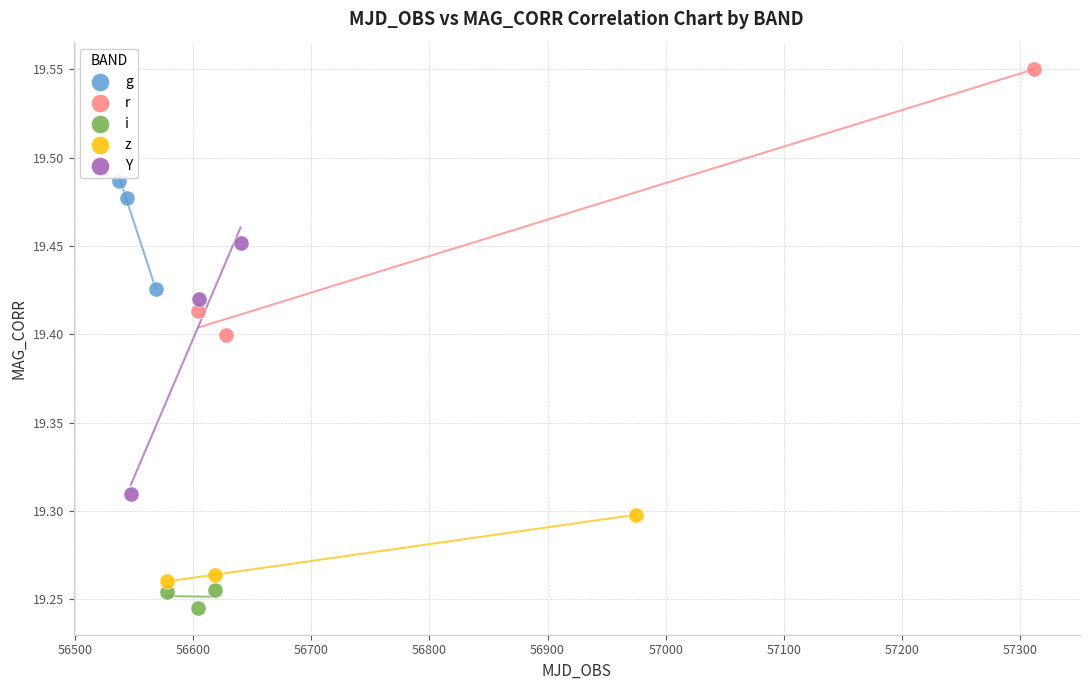

Which series has the largest Y range (max minus min)?

r